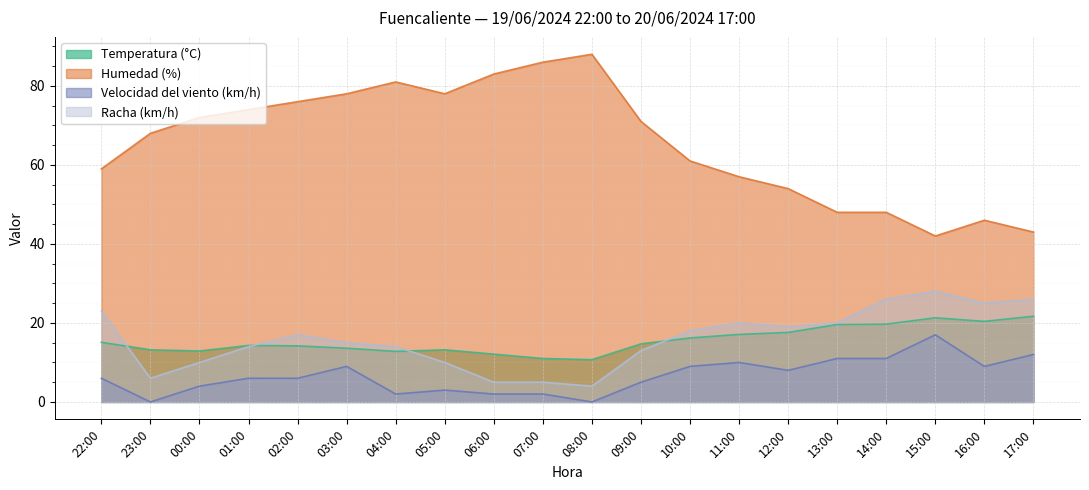

What is the label of the 10th point from the right?

08:00